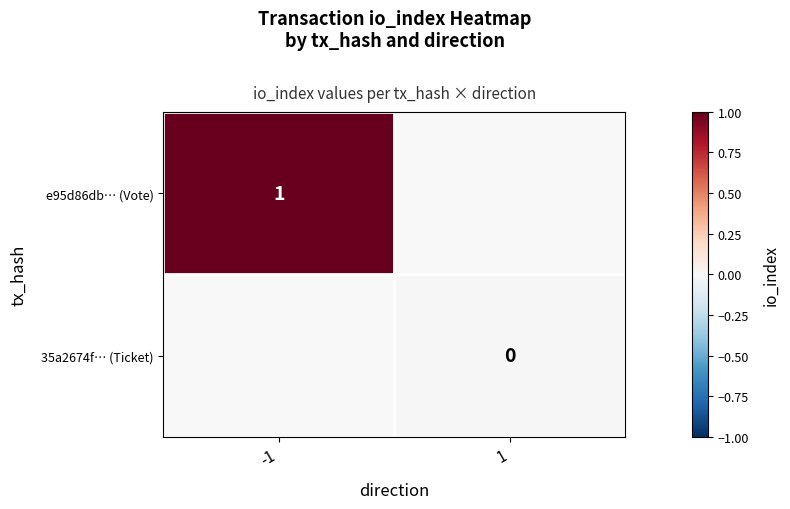

What is the greatest value displayed?

1.0